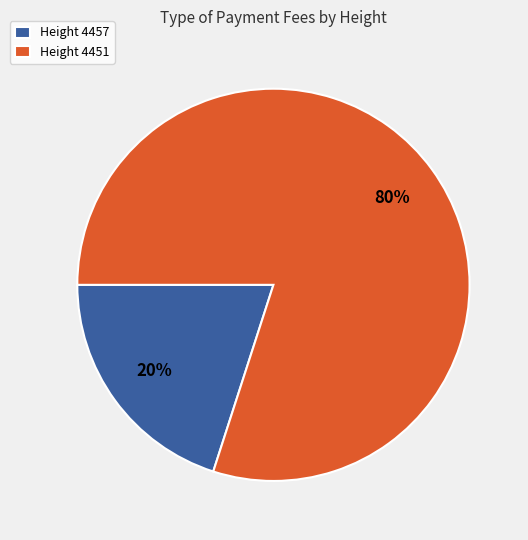

To the nearest percent, what is the average slice percentage?

50%